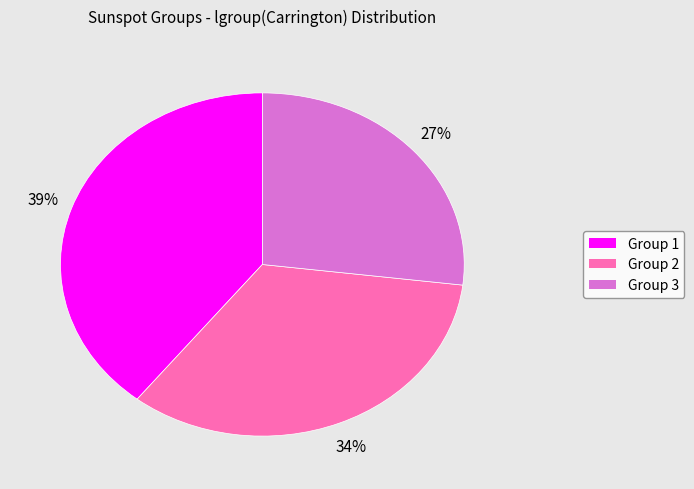

How many segments does this pie chart have?

3